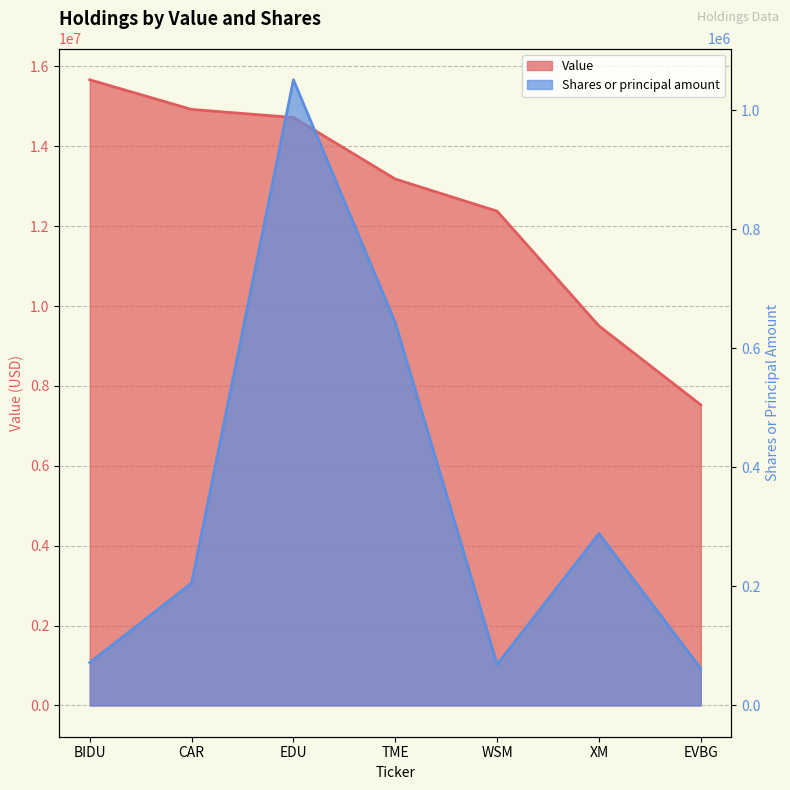

Reading left to right, what are all the values shown in this chart?

Value: 15664000	14922000	14720000	13179000	12374000	9502000	7525000
Shares or principal amount: 72000	205707	1051400	643200	69053	288722	62100